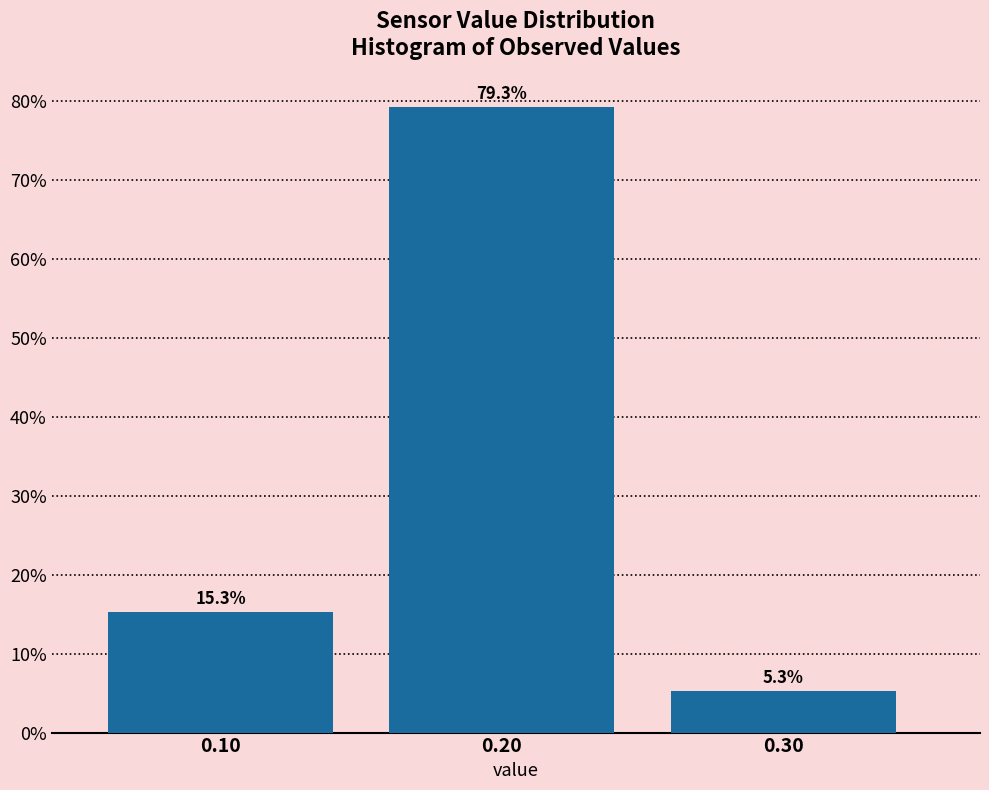

Reading left to right, list all the values displayed in this chart.

0.10=15.3	0.20=79.3	0.30=5.3